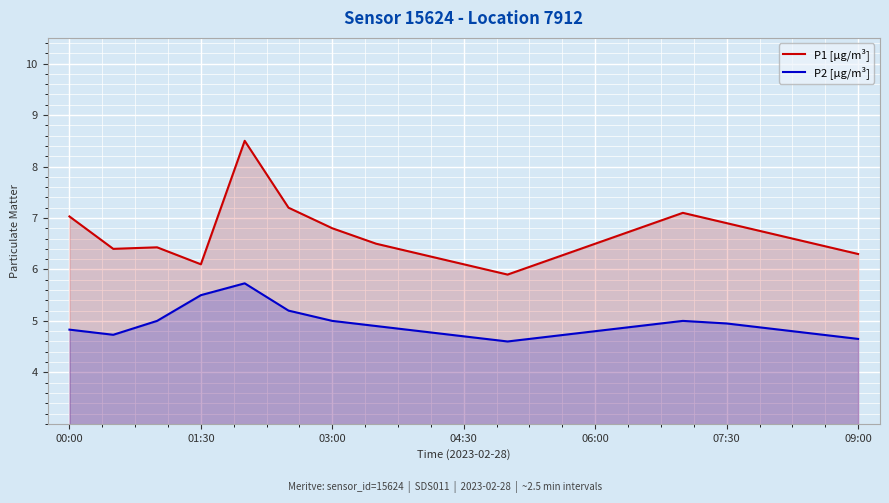

In P2 [µg/m³], how many points are higher than both neighbors (excluding endpoints)?

2